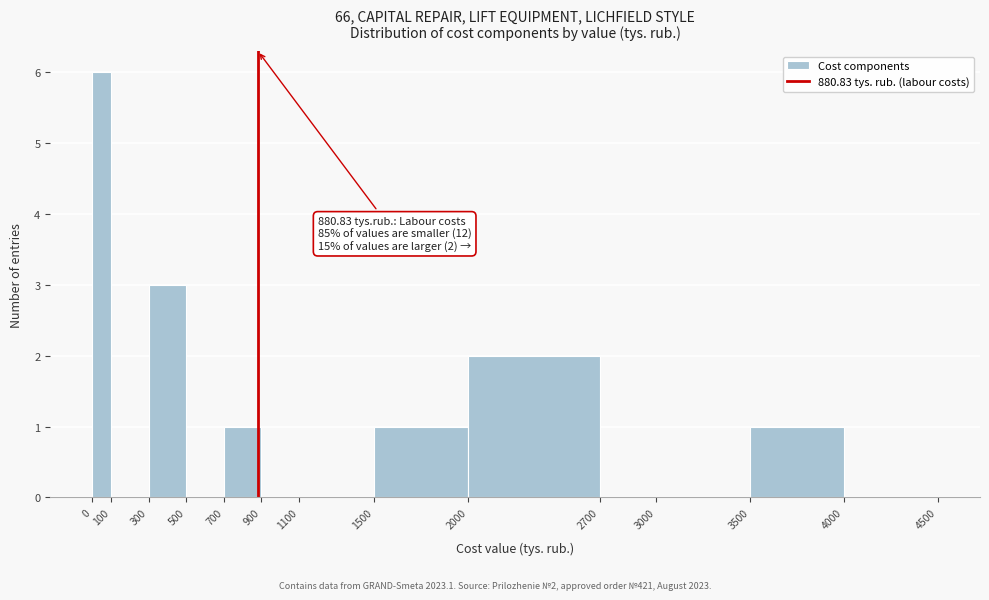

Over which range of the x-axis is the bar tallest?

0 to 100